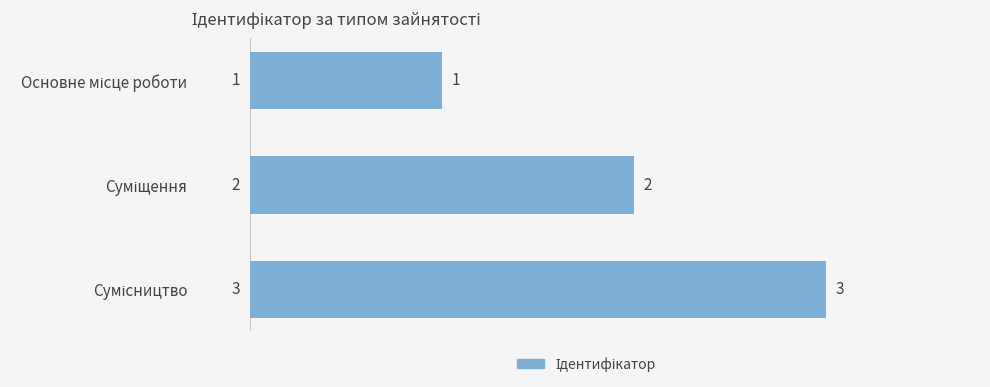

How many values are between 1 and 3?

3